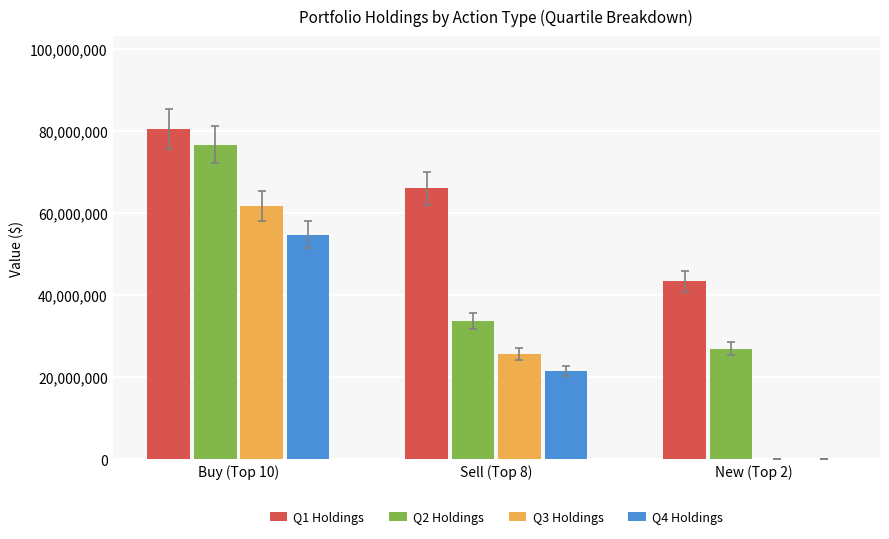

How many Q2 Holdings values are between 26917000 and 76768000?

3